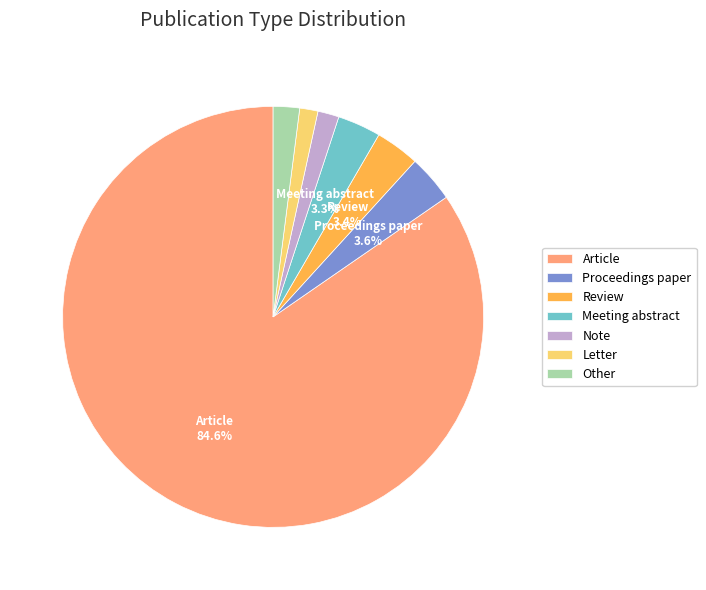

How many slices are in this pie chart?

7